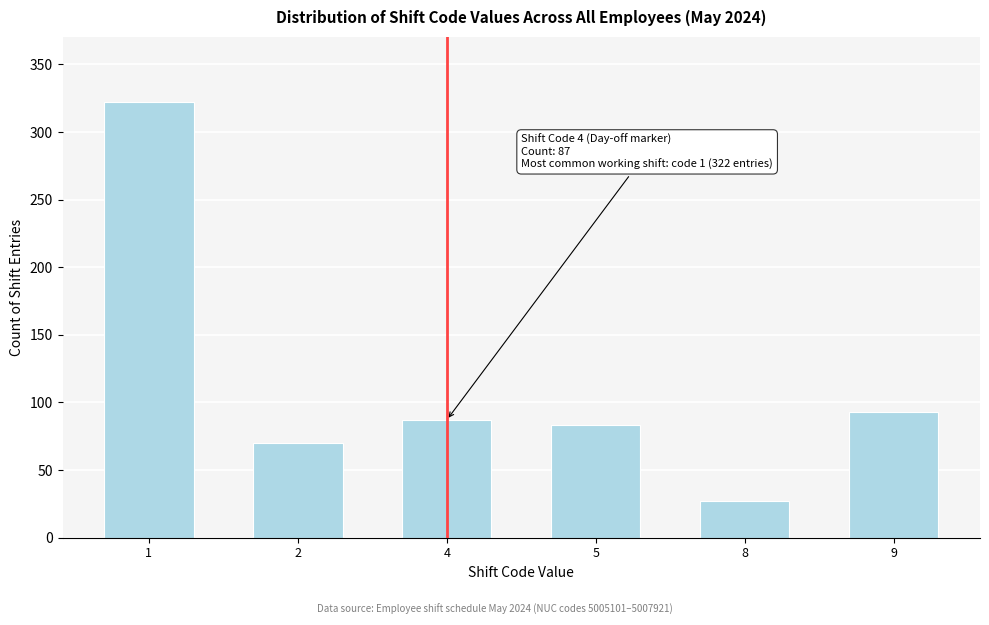

Reading left to right, list all the values displayed in this chart.

1=322	2=70	4=87	5=83	8=27	9=93